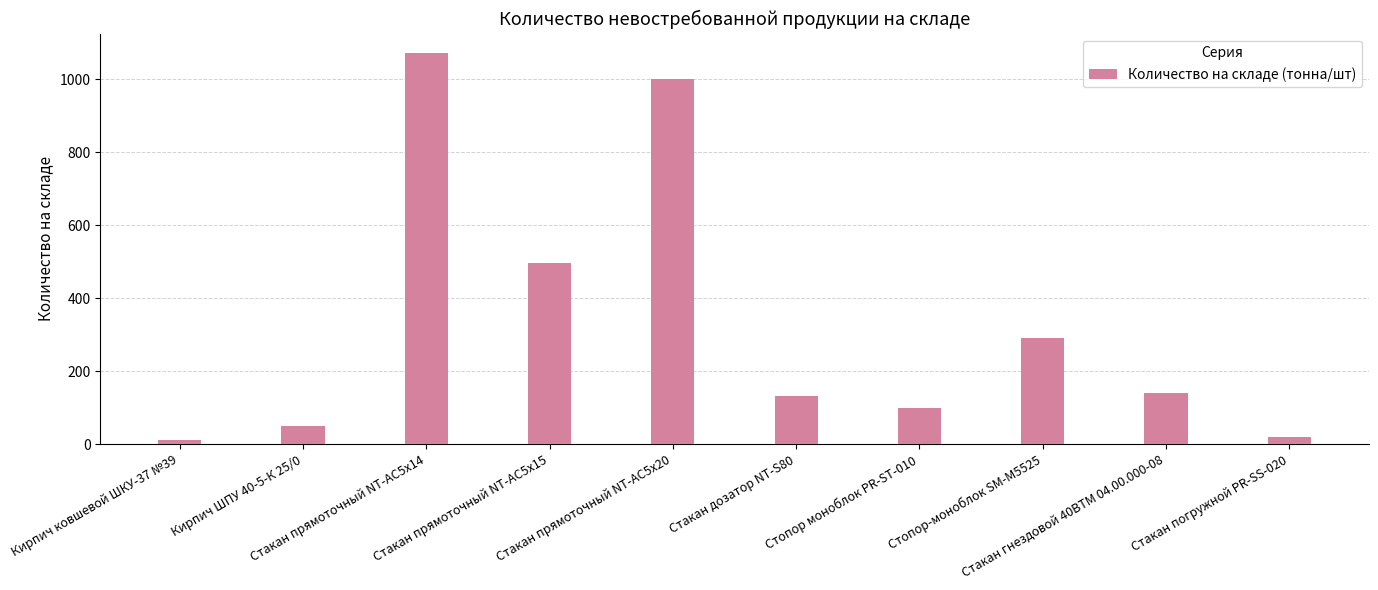

How many data points does each series have?

10